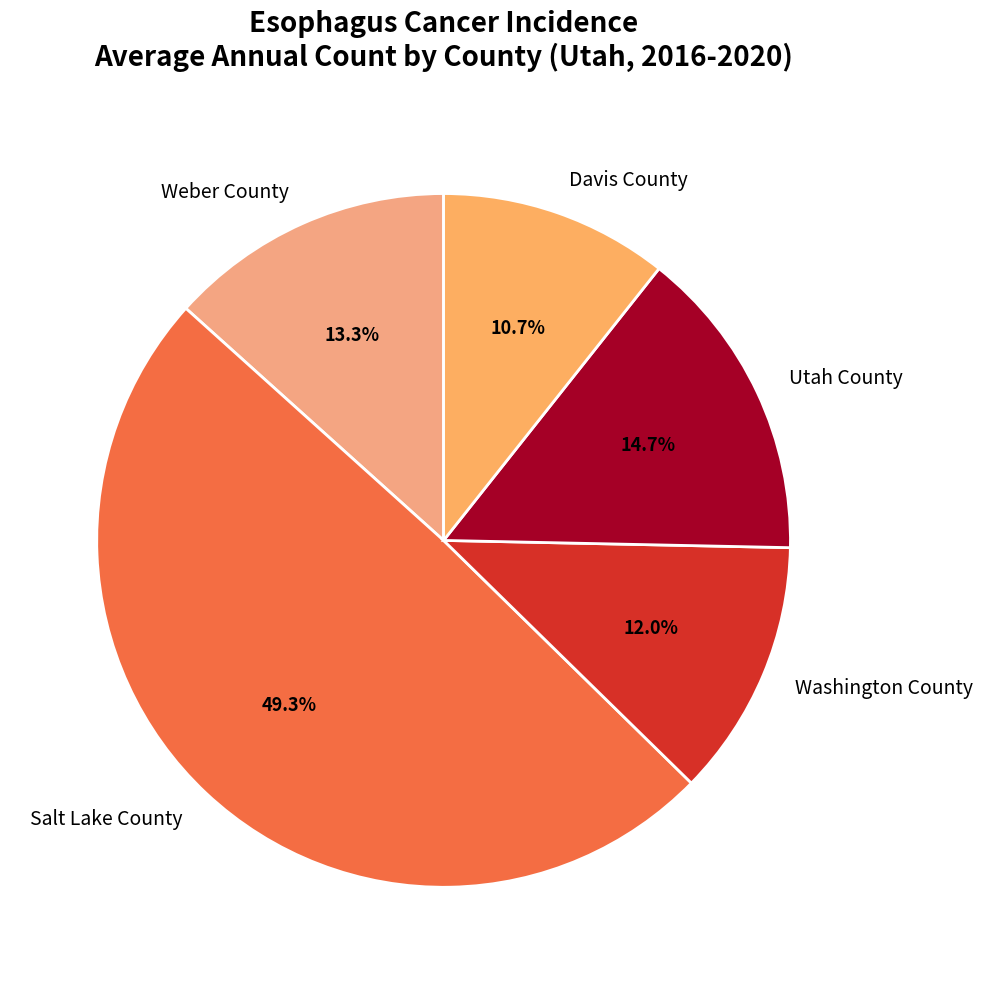

What portion of the pie excludes Washington County?

88.0%